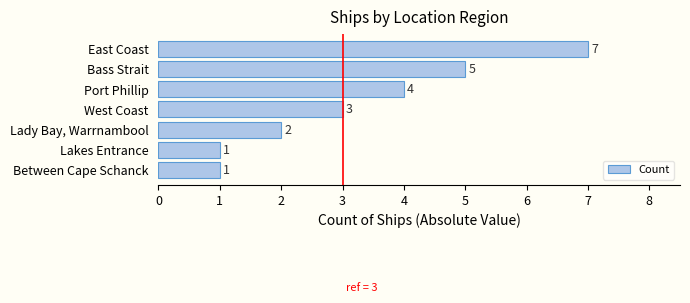

How many data points does each series have?

7